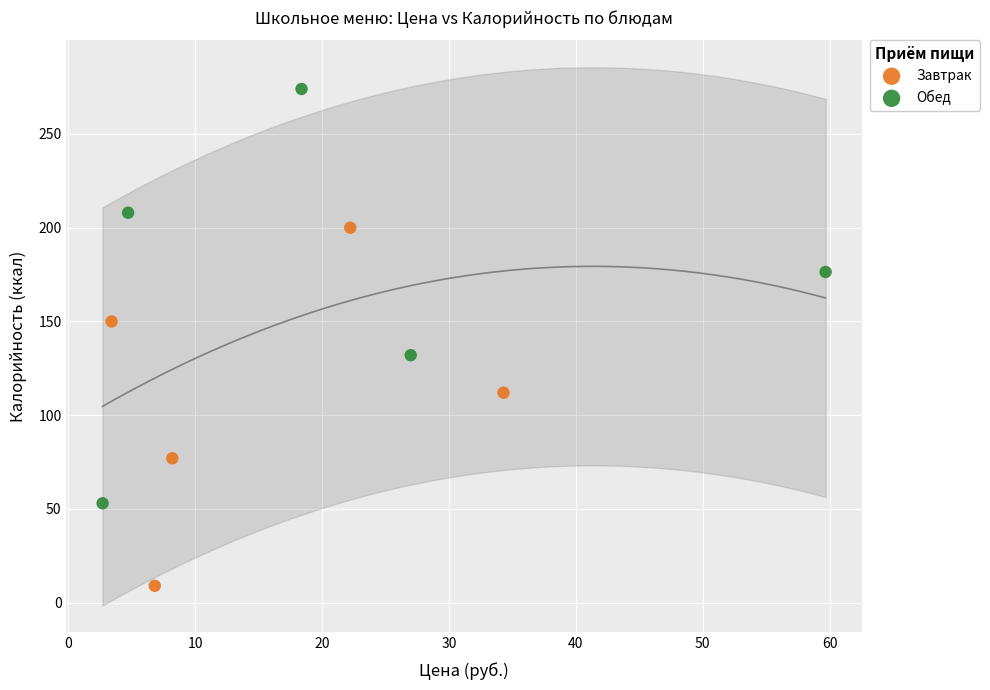

Which series has the widest spread of Y values?

Обед